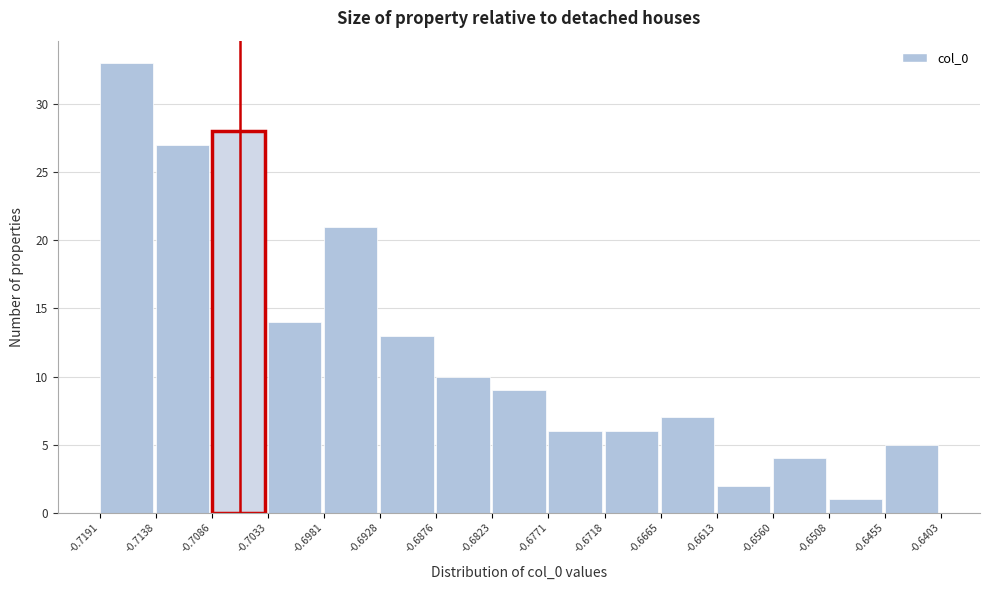

Over which range of the x-axis is the bar tallest?

-0.7191 to -0.7138